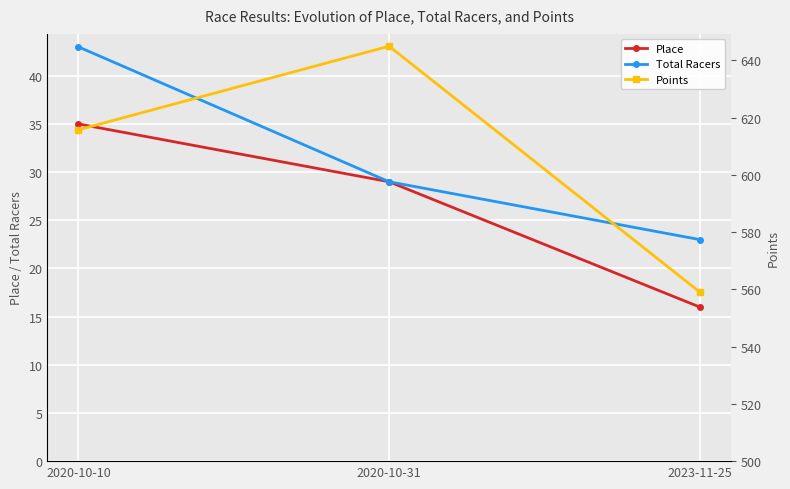

What is the difference between the maximum and minimum values in the Place series?

19